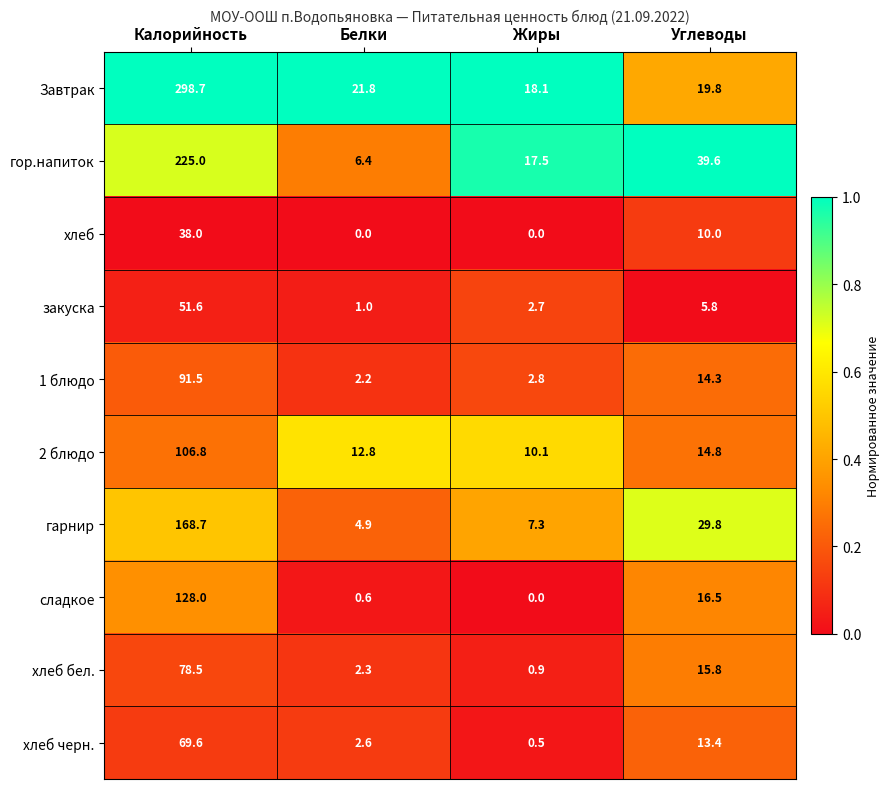

How many categories are shown in the chart?

4